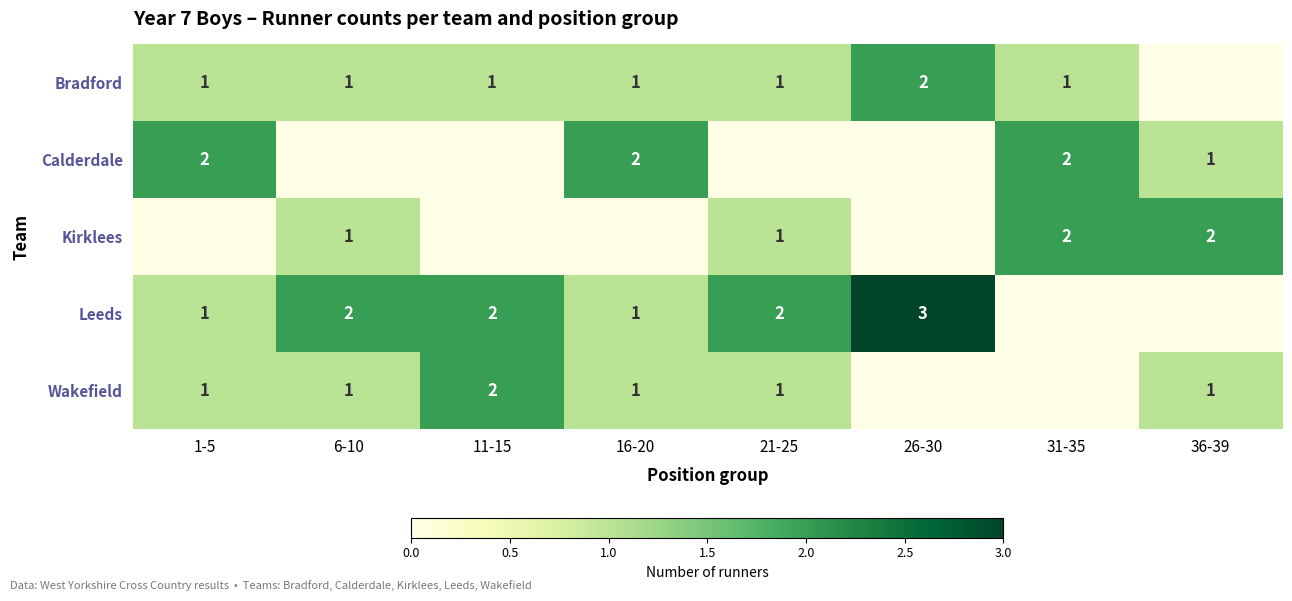

What is the maximum value shown in the chart?

3